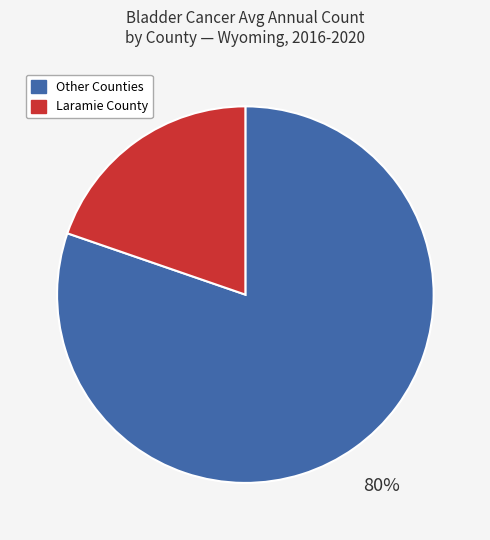

Which slice is the smallest?

Laramie County